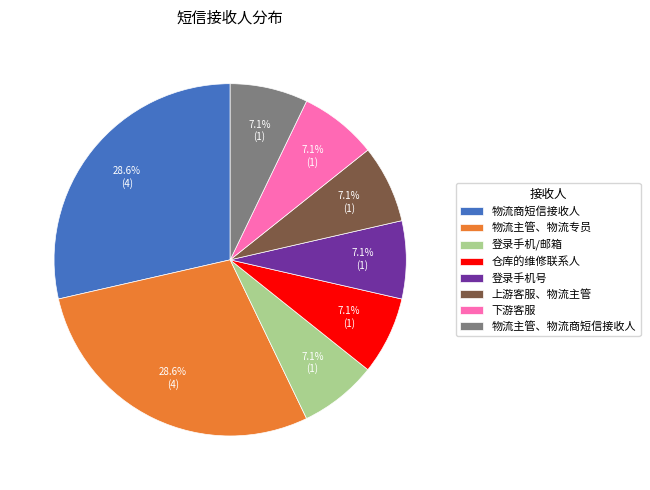

How many segments does this pie chart have?

8